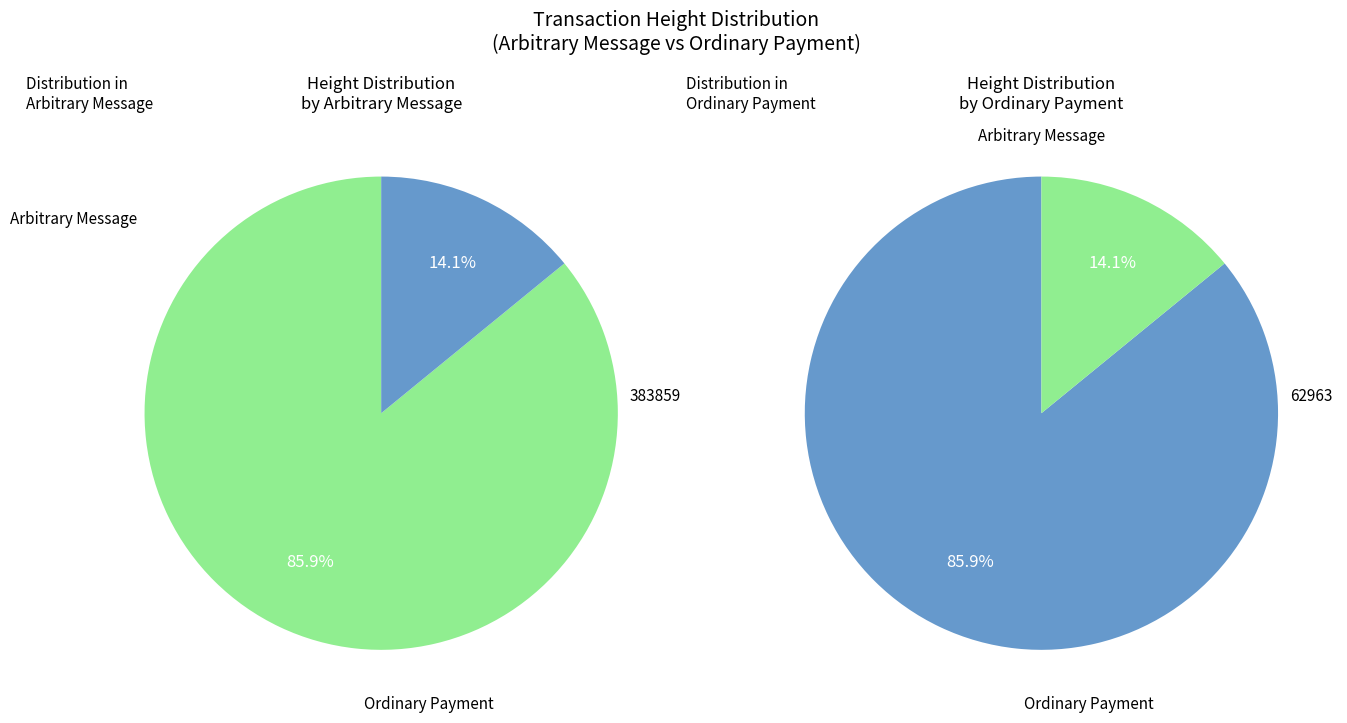

What percentage is the 62963 slice, to the nearest percent?

14%